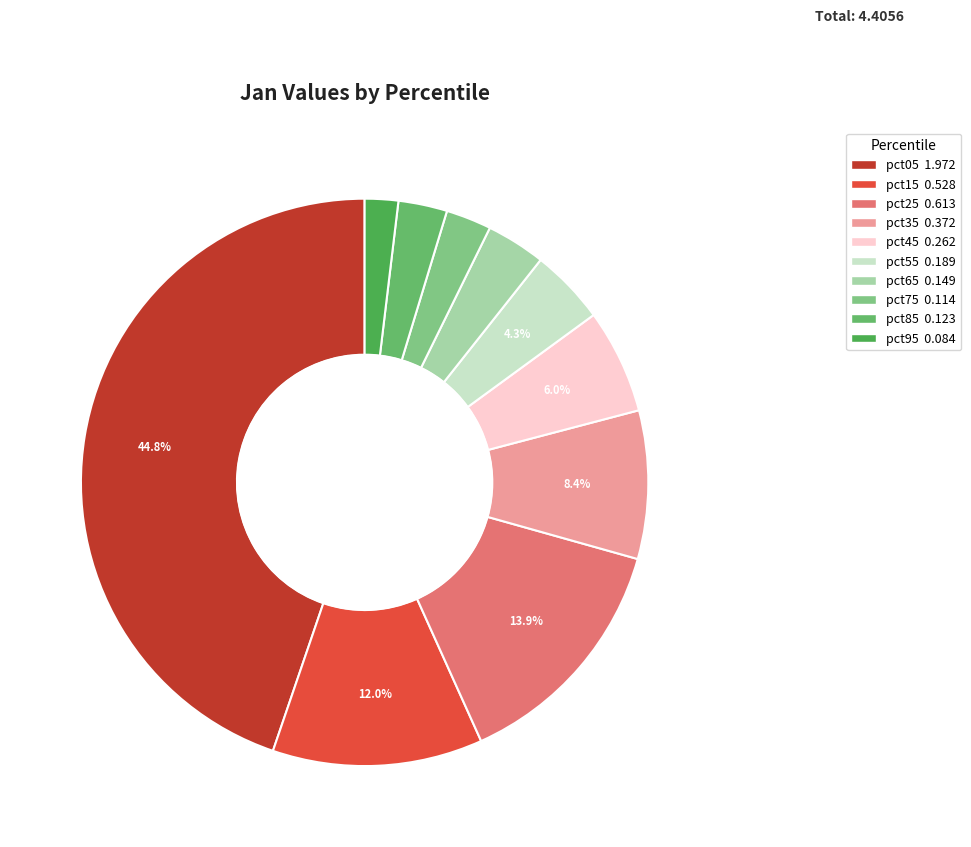

The pct05 slice represents 45% of the pie. True or false?

True